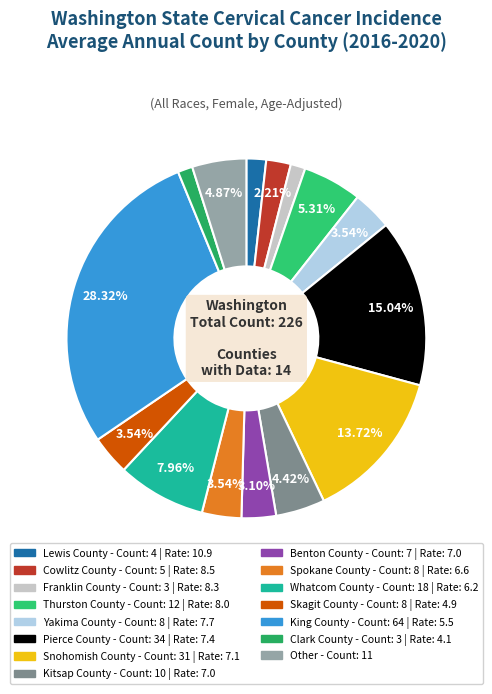

Combined, what portion of the pie is Snohomish County and Cowlitz County?

15.9%